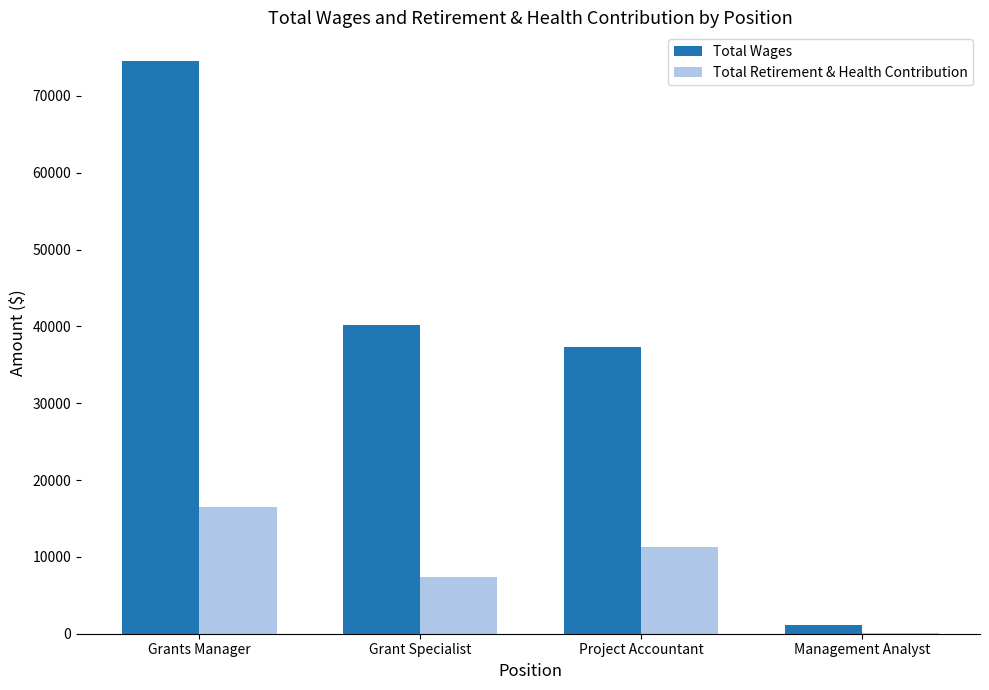

Which category has the highest value across all series?

Grants Manager